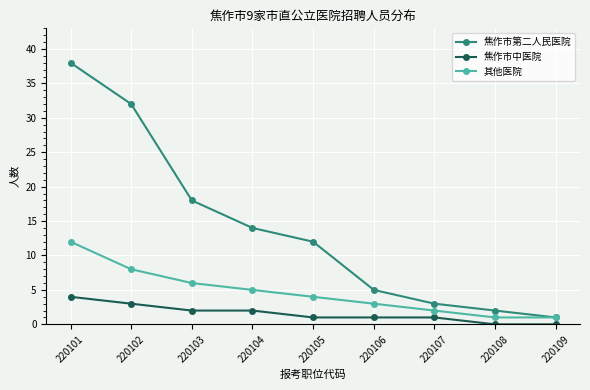

What is the difference between the maximum and minimum values in the 其他医院 series?

11